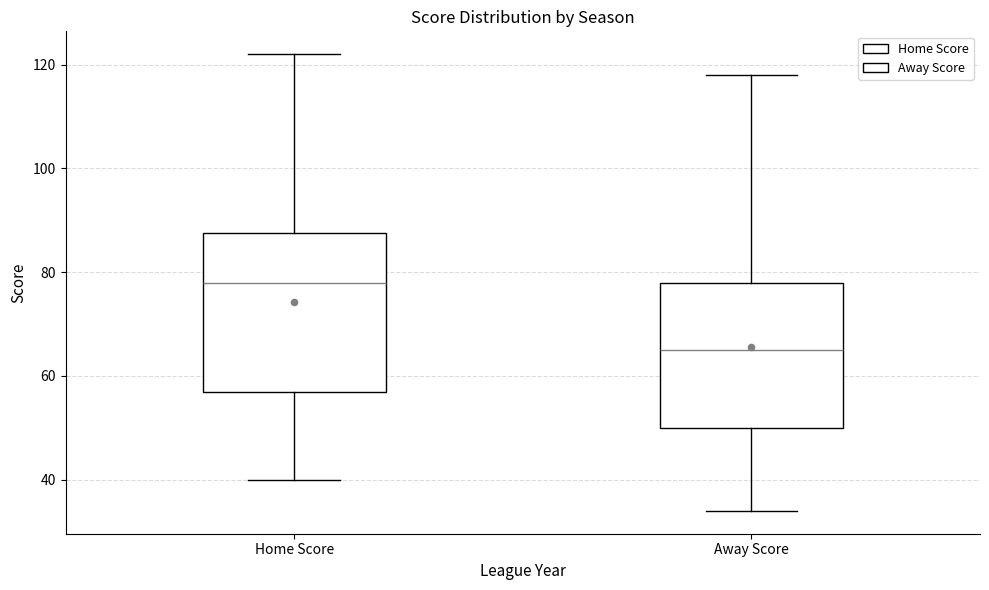

Where is the lower edge of the box for Away Score on the y-axis? The values are not printed on the chart, so give them approximately, as read against the axis.

50